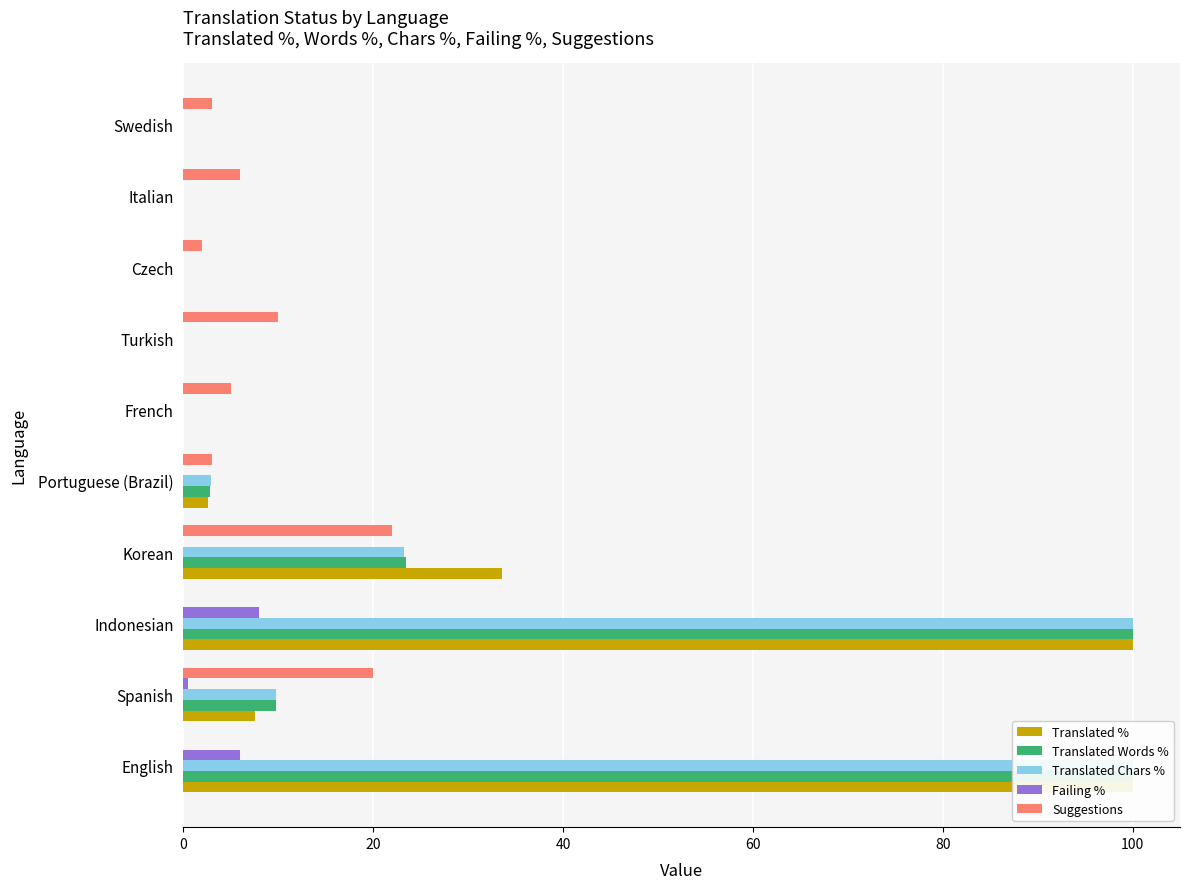

What is the difference between the highest and lowest values at Italian?

6.0